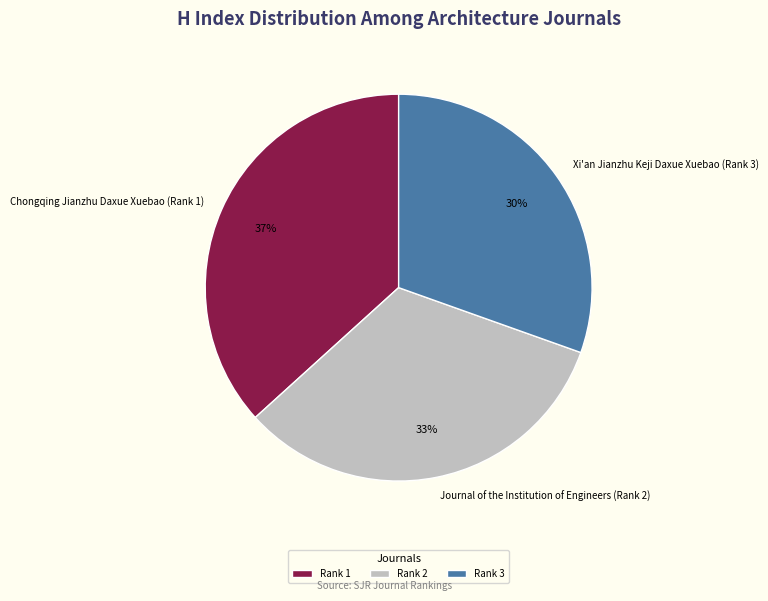

Does Xi'an Jianzhu Keji Daxue Xuebao (Rank 3) account for over 50% of the chart?

No